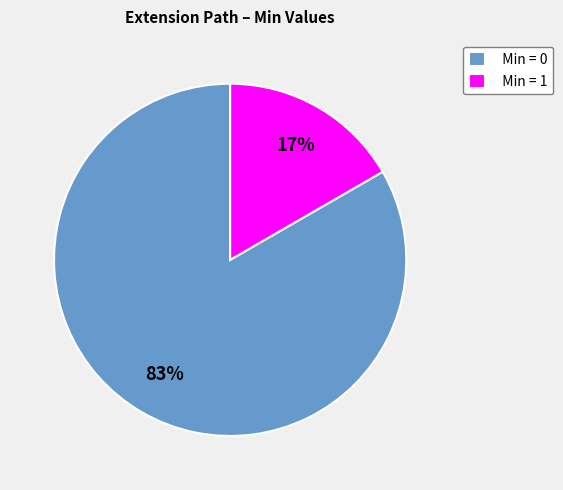

Rank the categories by value from highest to lowest.

Min = 0, Min = 1